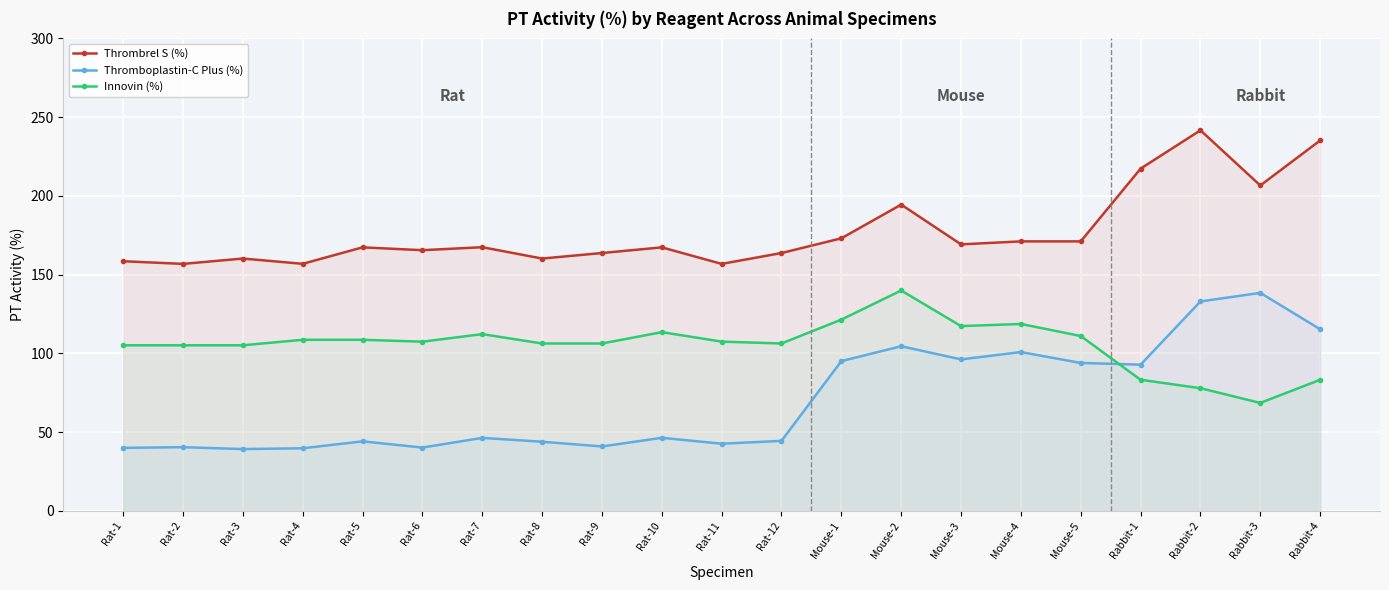

Between which two adjacent categories do Thromboplastin-C Plus (%) and Innovin (%) first intersect?

Mouse-5 and Rabbit-1